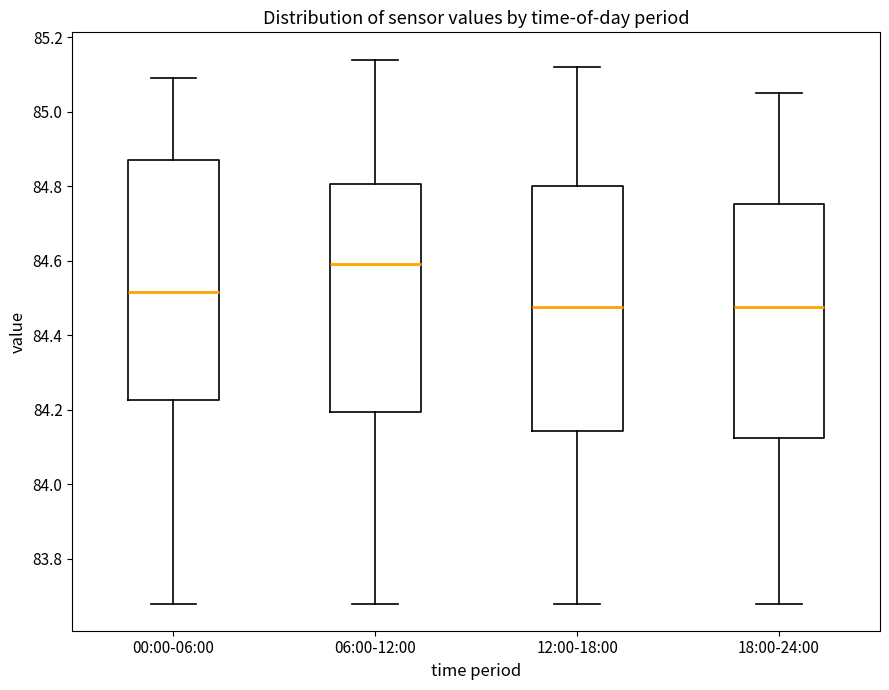

Reading left to right, read every box against the y-axis: the position of its median line, the range the box covers, and the ends of its whiskers. The values are not printed on the chart, so give them approximately, as read against the axis.

00:00-06:00: median 84.52, box 84.22 to 84.88, whiskers 83.68 to 85.10
06:00-12:00: median 84.60, box 84.20 to 84.80, whiskers 83.68 to 85.14
12:00-18:00: median 84.48, box 84.14 to 84.80, whiskers 83.68 to 85.12
18:00-24:00: median 84.48, box 84.12 to 84.76, whiskers 83.68 to 85.06